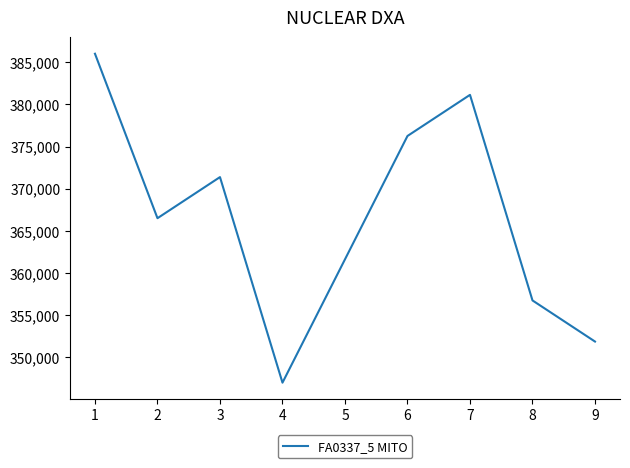

The value at 8 is 356750. True or false?

True